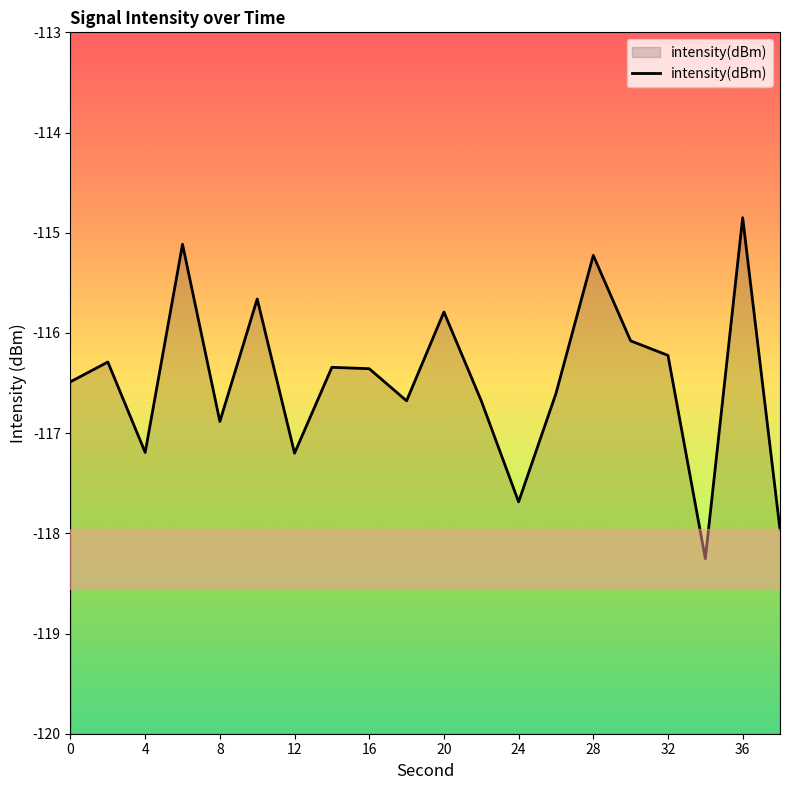

Which category has the highest value across all series?

36